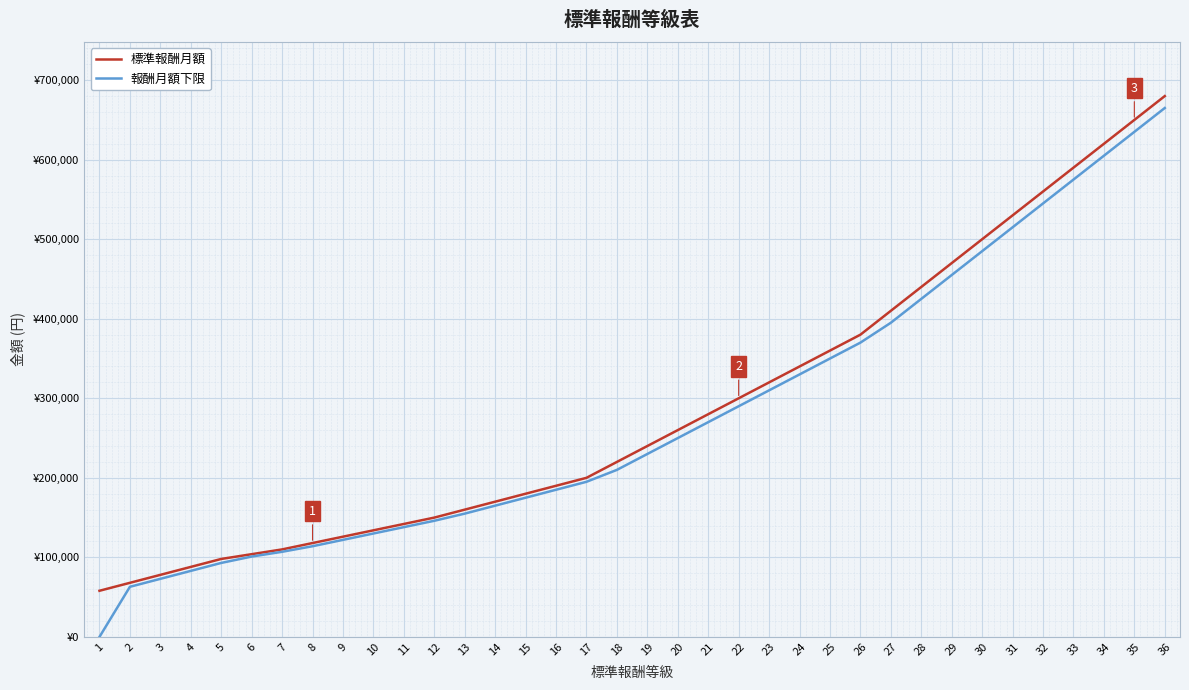

Does the chart display data point markers on the line(s)?

No